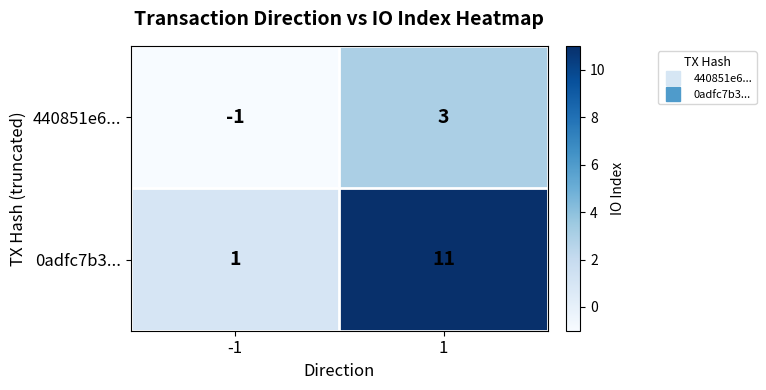

Count the number of data series in this chart.

2